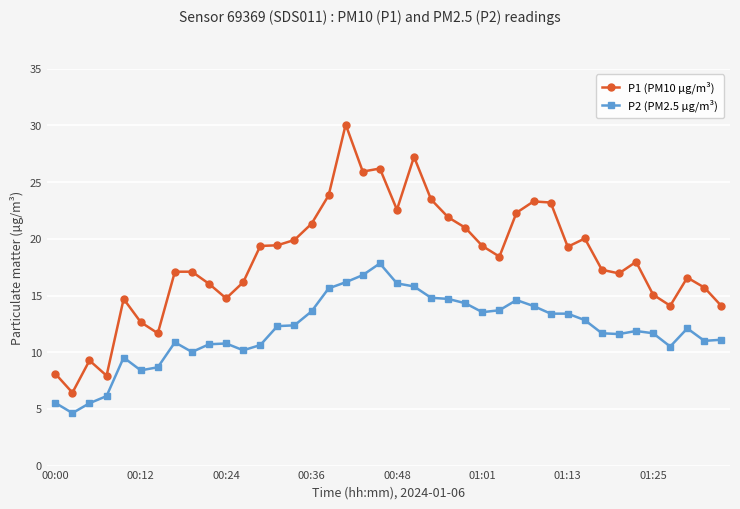

Which series has the widest spread of values?

P1 (PM10 µg/m³)